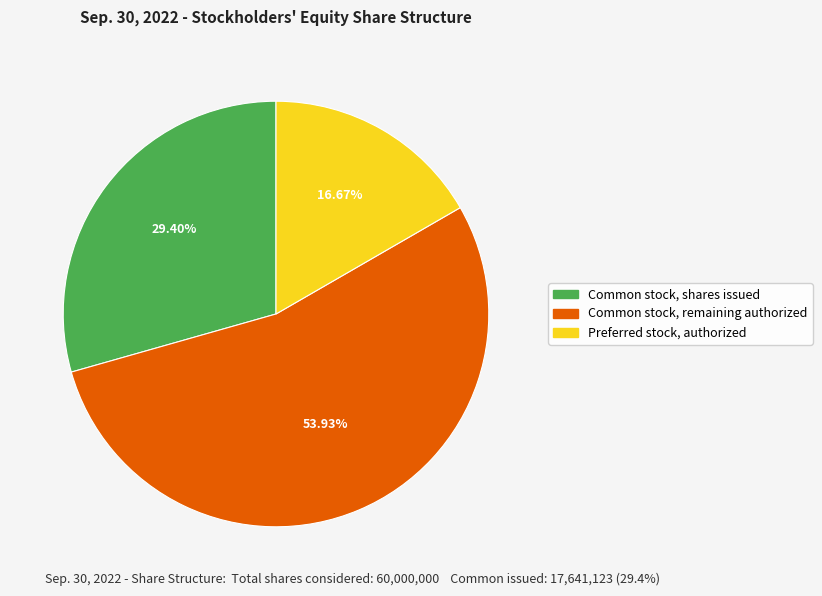

Rank the categories by value from lowest to highest.

Preferred stock, authorized, Common stock, shares issued, Common stock, remaining authorized